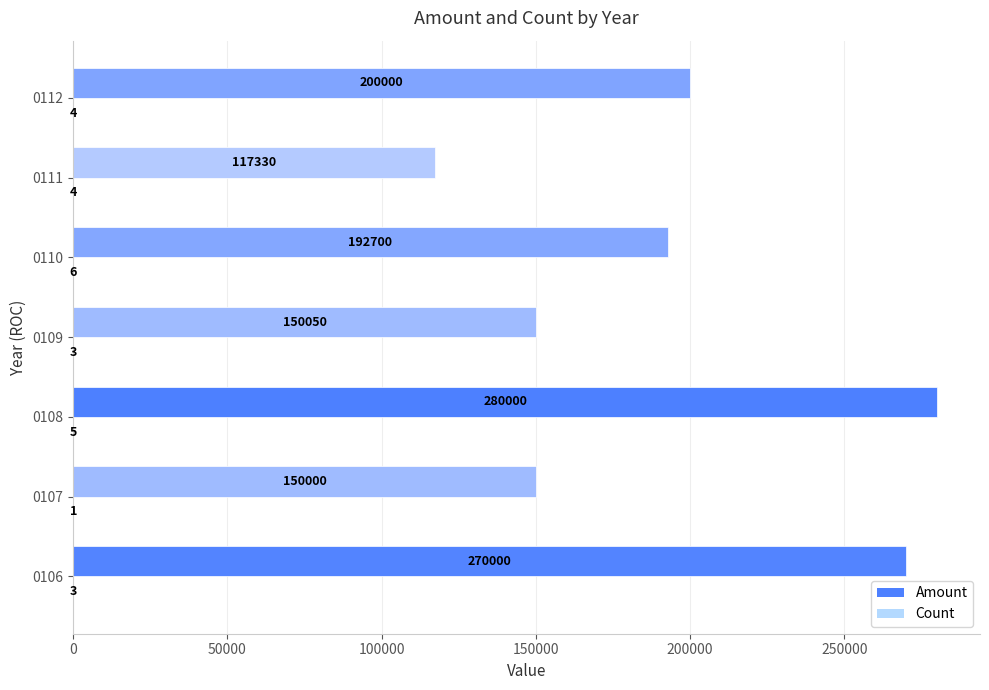

How many series are shown in this chart?

2